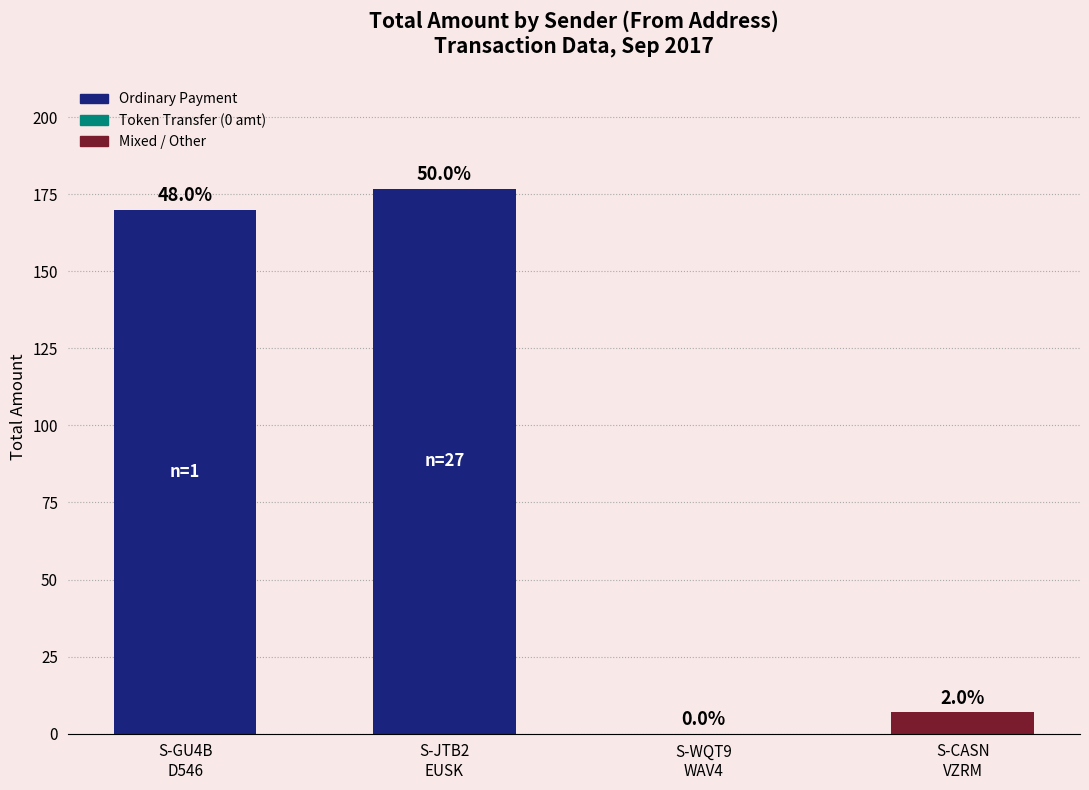

Are the bars horizontal?

No